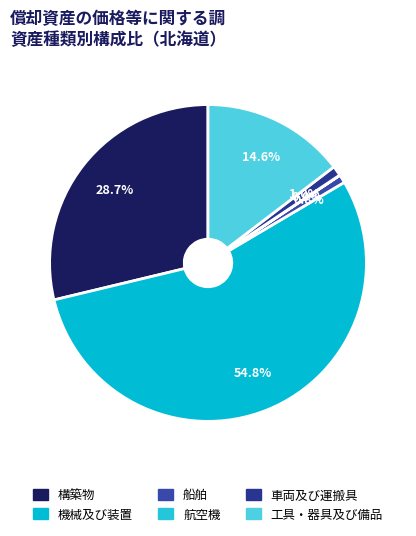

Rank the categories by value from highest to lowest.

機械及び装置, 構築物, 工具・器具及び備品, 車両及び運搬具, 船舶, 航空機